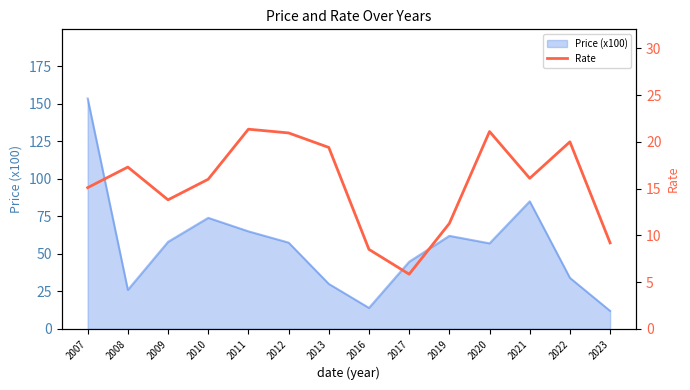

The Price (x100) series shows 153.5 at 2007. True or false?

True